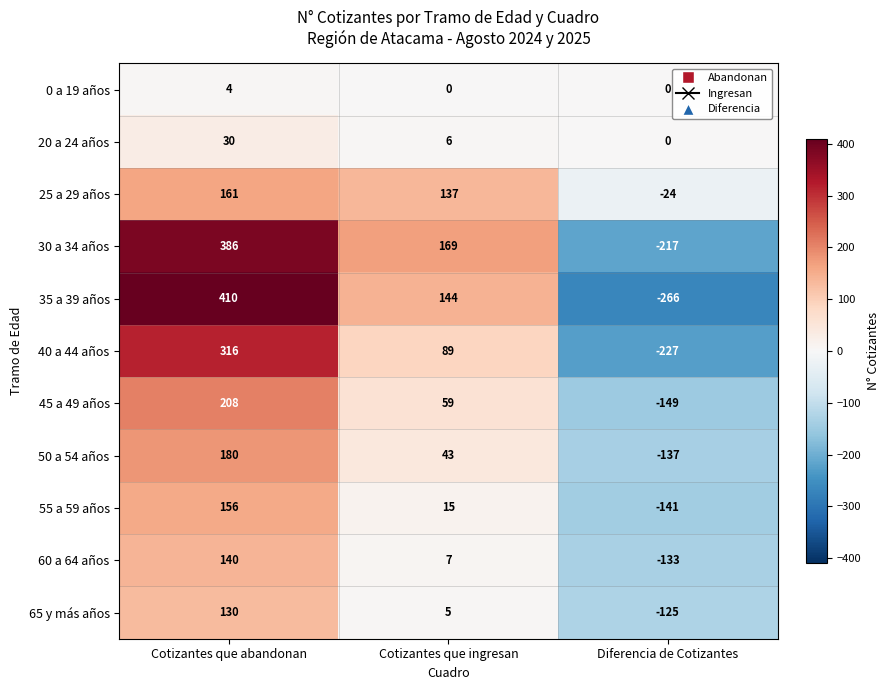

How many values in the 35 a 39 años series are below 144?

1